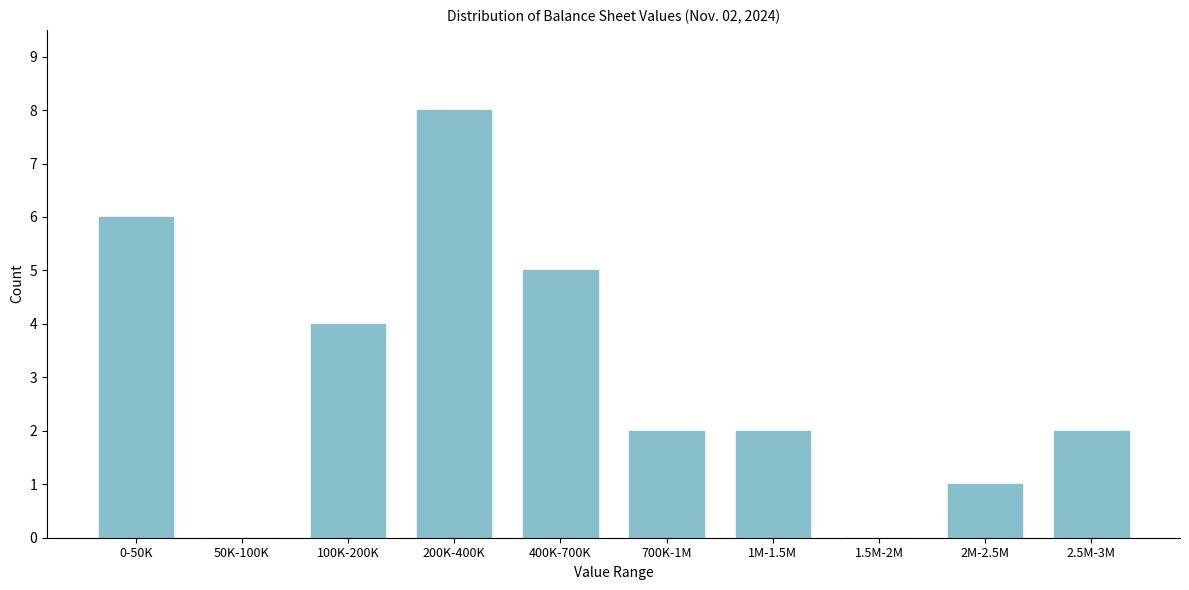

Reading right to left, extract all data points from this chart.

2.5M-3M=2	2M-2.5M=1	1.5M-2M=0	1M-1.5M=2	700K-1M=2	400K-700K=5	200K-400K=8	100K-200K=4	50K-100K=0	0-50K=6